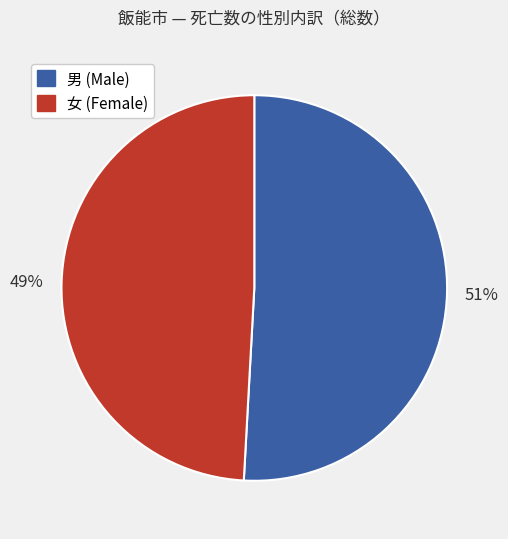

To the nearest percent, what is the difference between the largest and smallest slice percentages?

2%